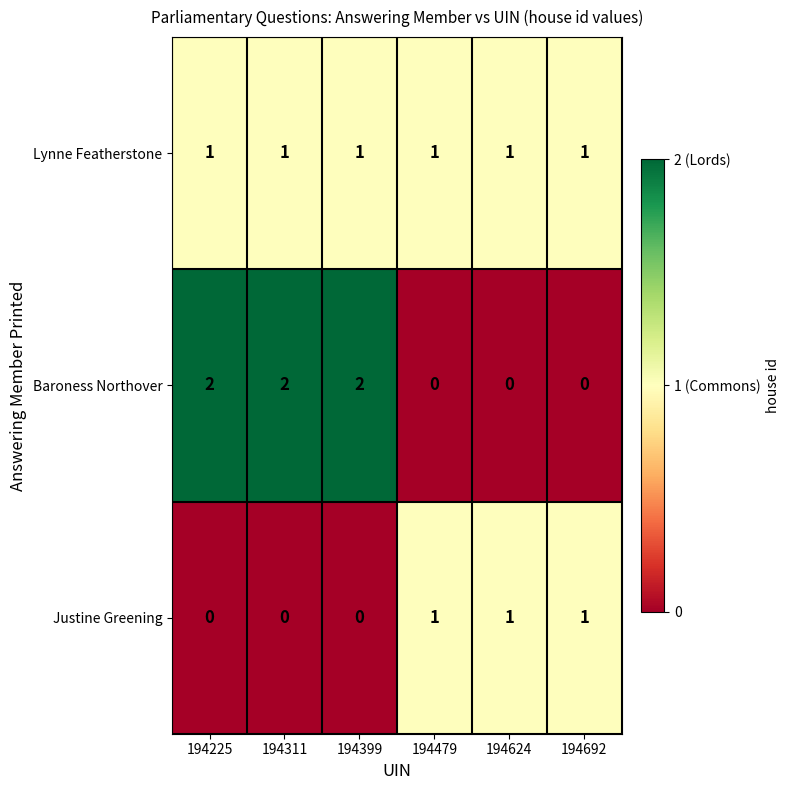

The Justine Greening series shows 0 at 194225. True or false?

True